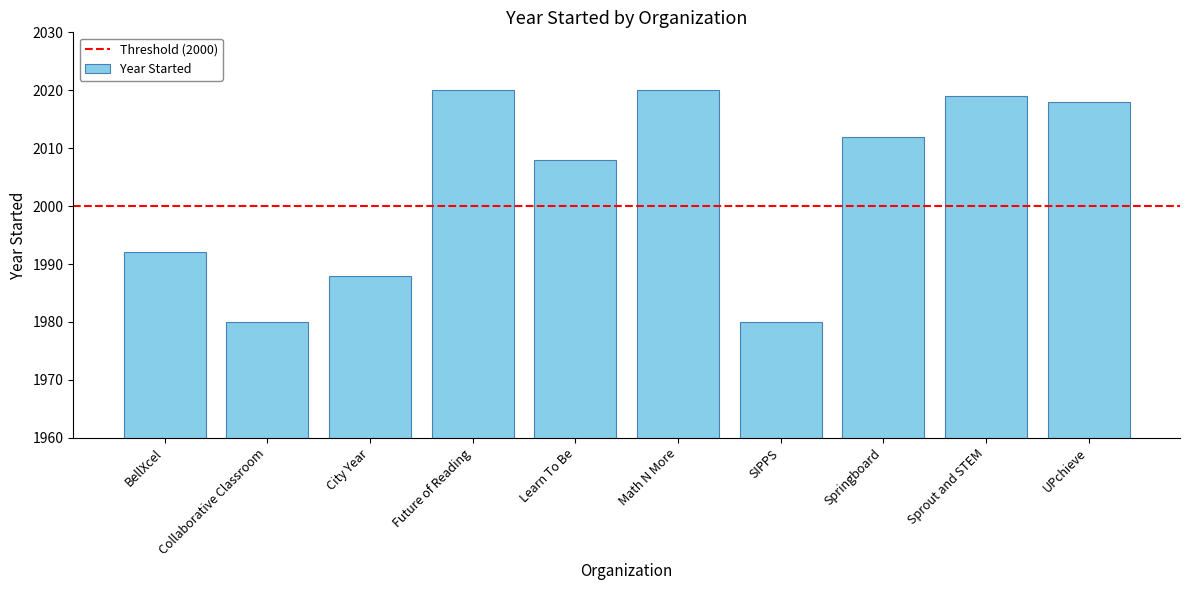

What is the smallest value displayed?

1980